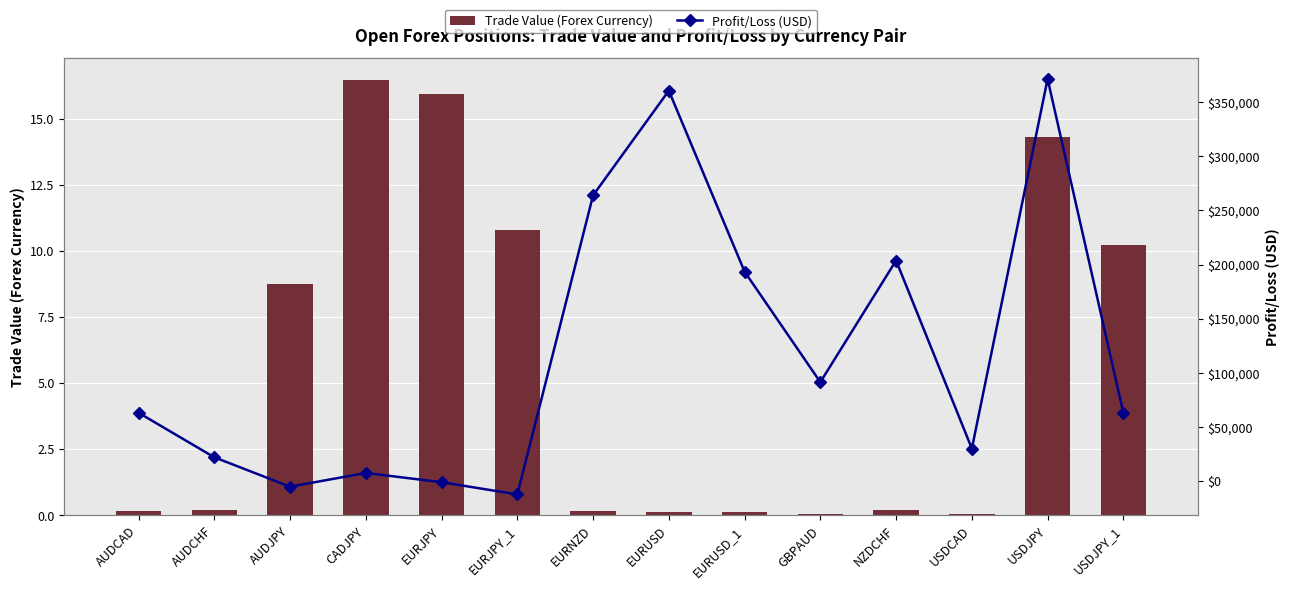

The Trade Value (Forex Currency) series shows 3.9 at AUDJPY. True or false?

False